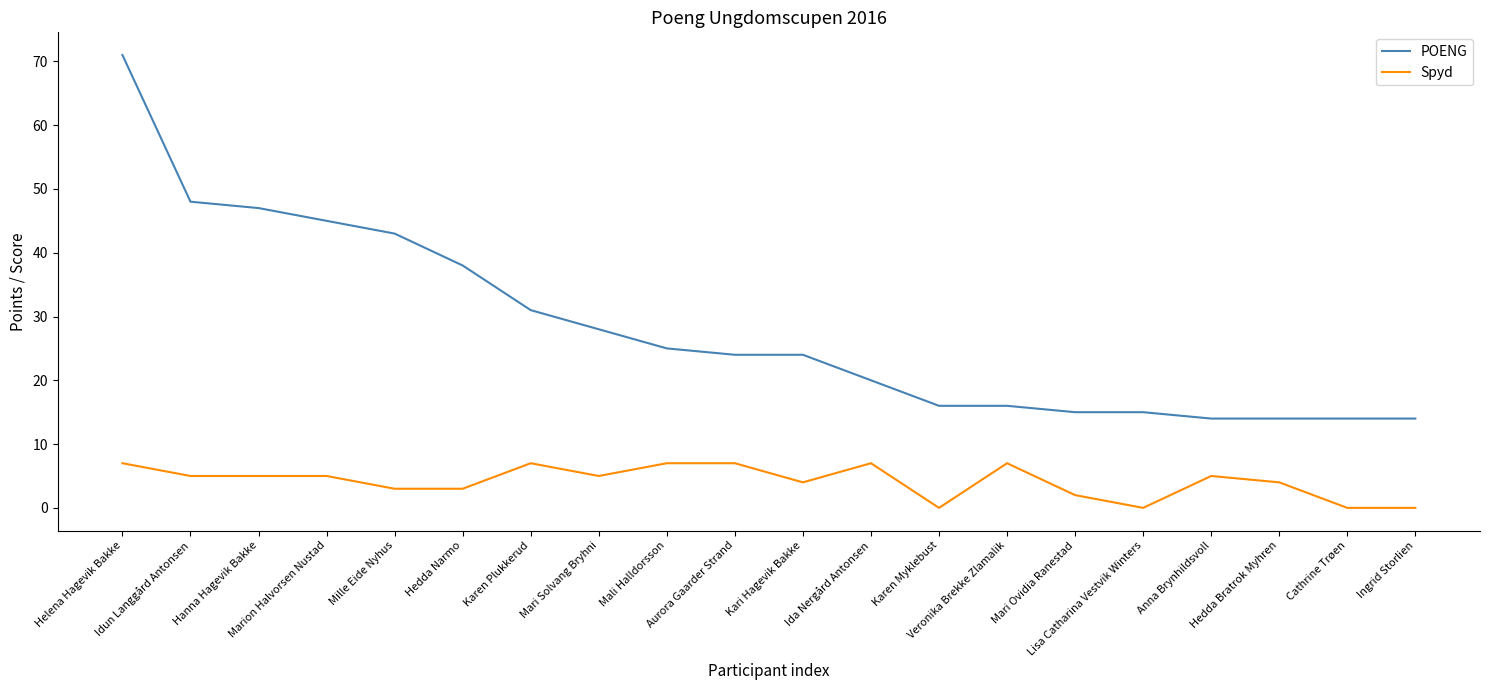

Which series has the widest spread of values?

POENG